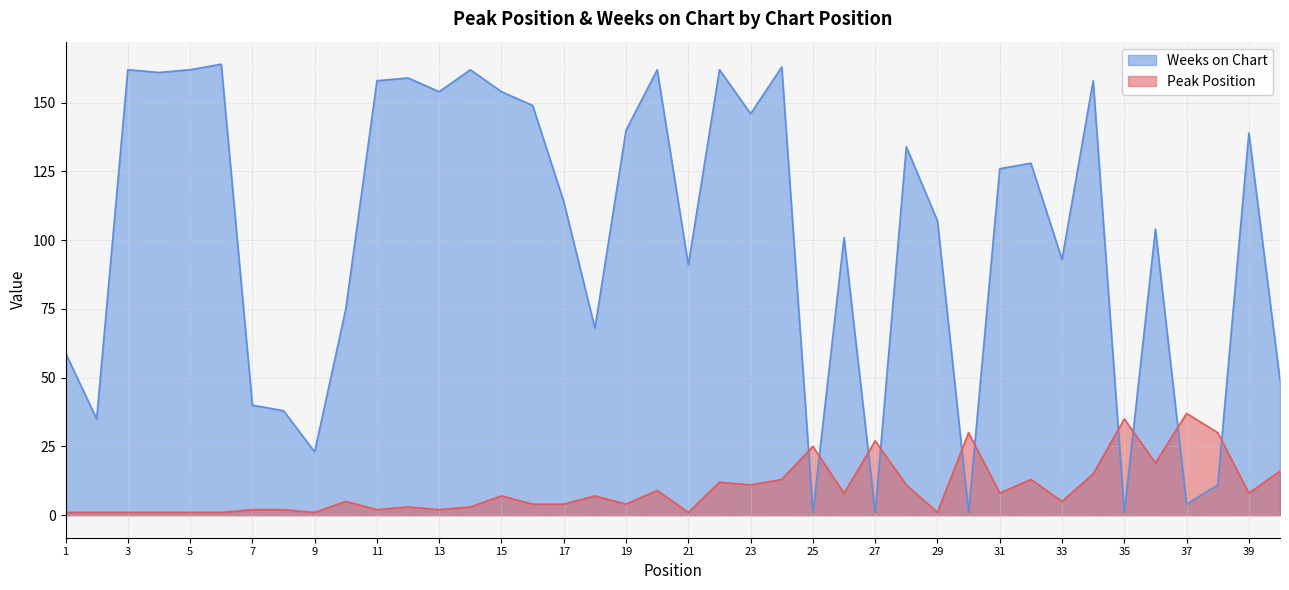

Which has a higher value, 10 or 6?

10